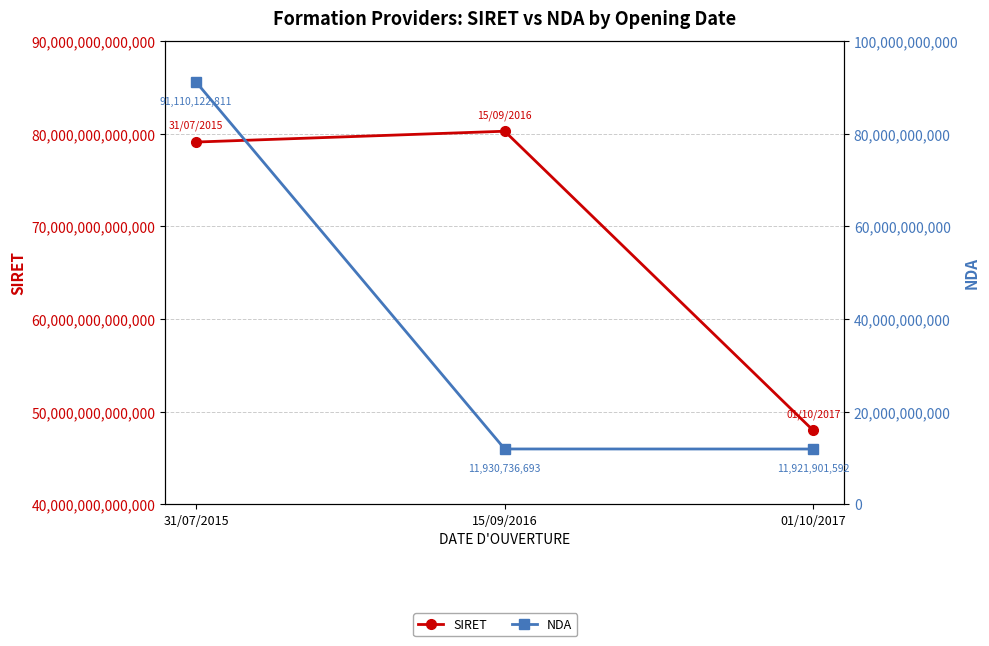

What is the label of the 2nd point from the right?

15/09/2016